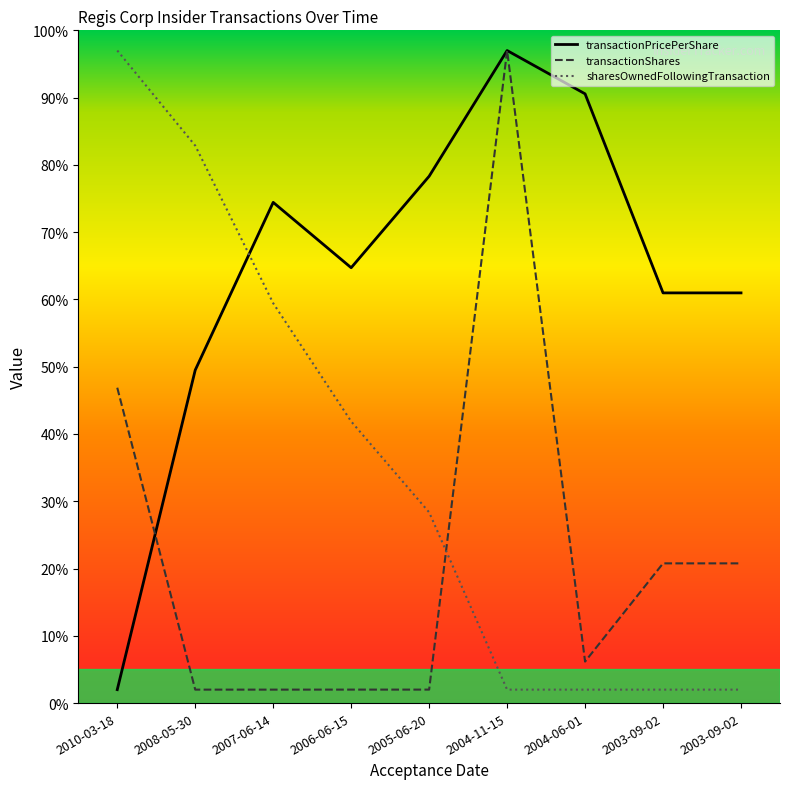

True or false: sharesOwnedFollowingTransaction has more than 2 interior local peaks.

False